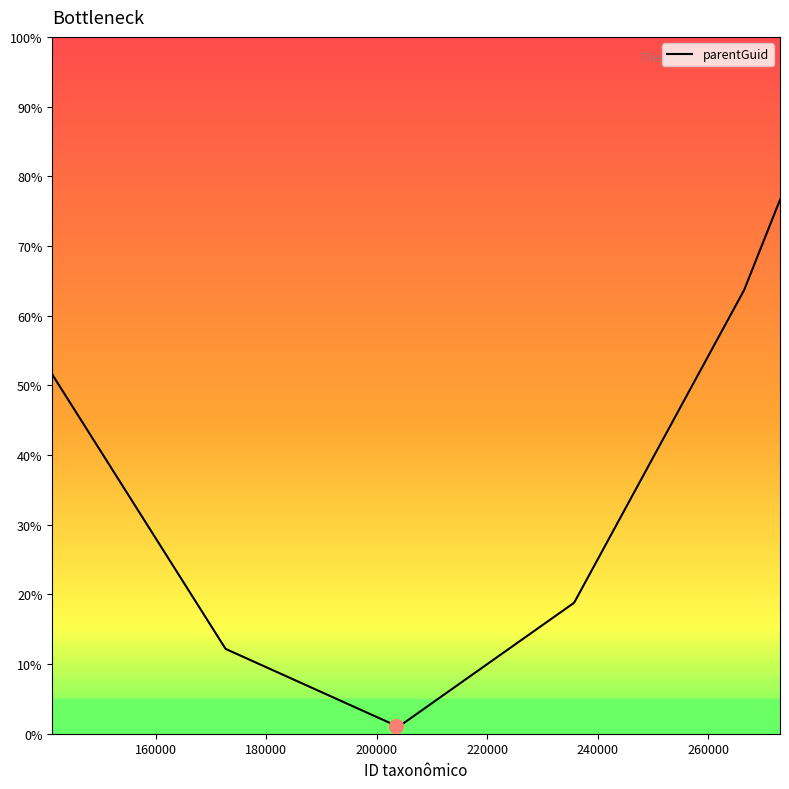

What is the maximum value shown in the chart?

76.6